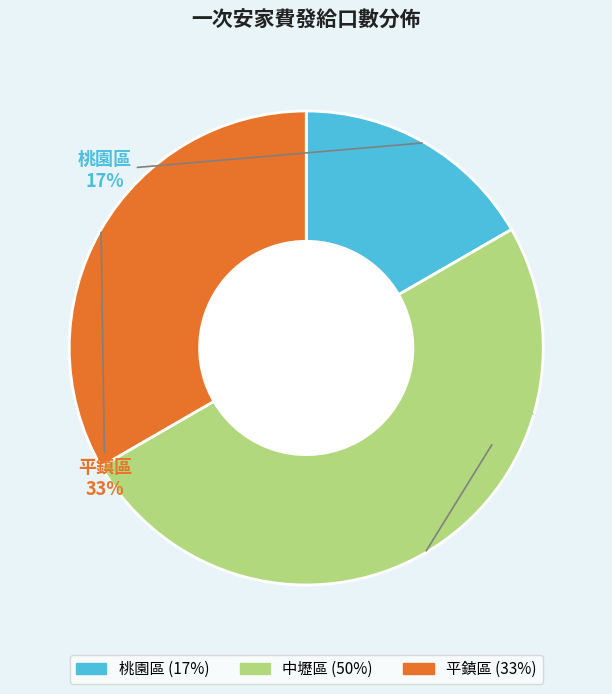

Is 平鎮區 the majority of the pie?

No